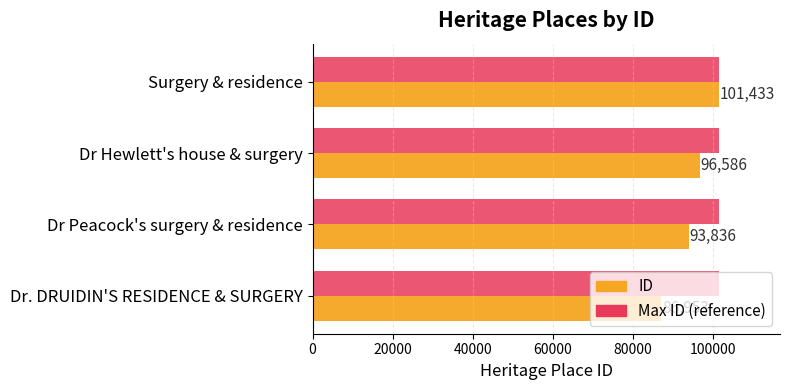

How many distinct data groups are displayed?

2